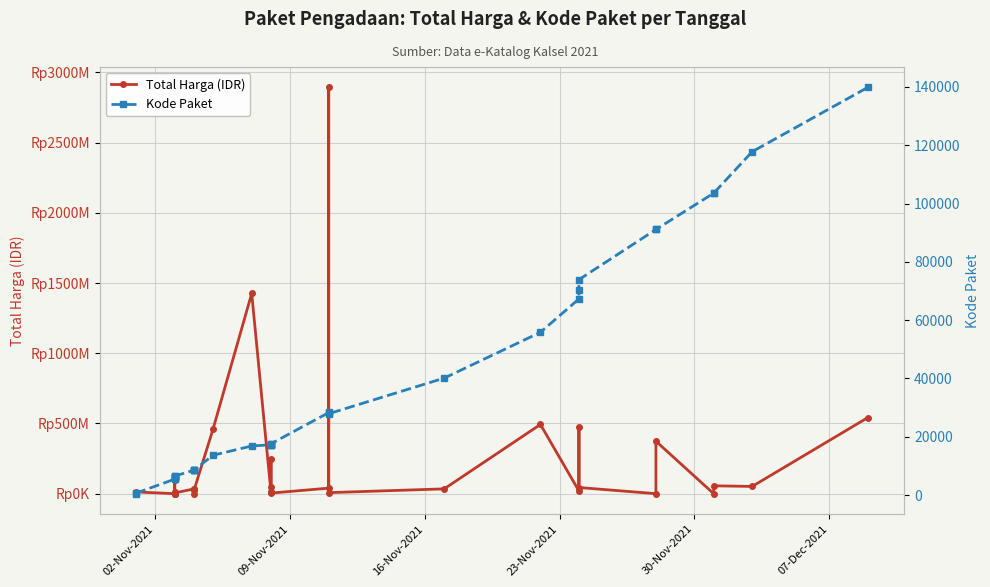

Which series has the largest total across all categories?

Total Harga (IDR)